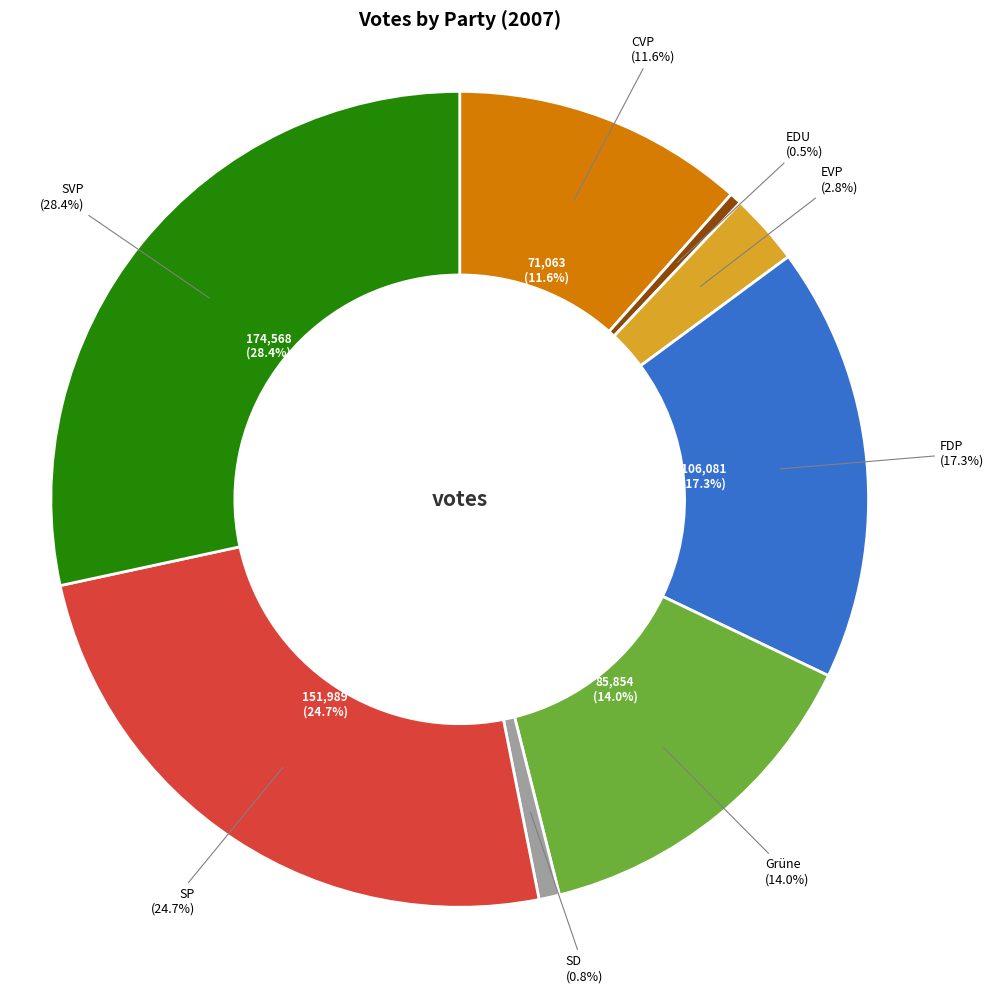

To the nearest percent, what percentage of the pie is CVP?

12%